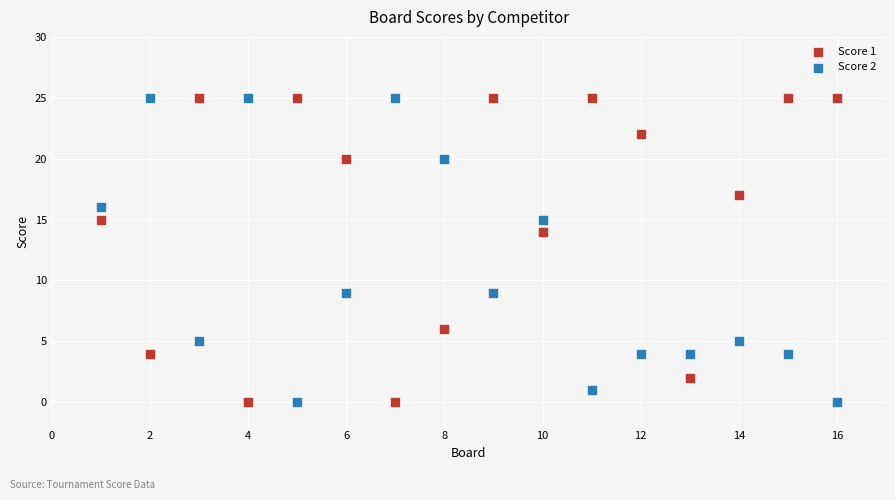

Across all data points, what is the range of X values (max minus min)?

15